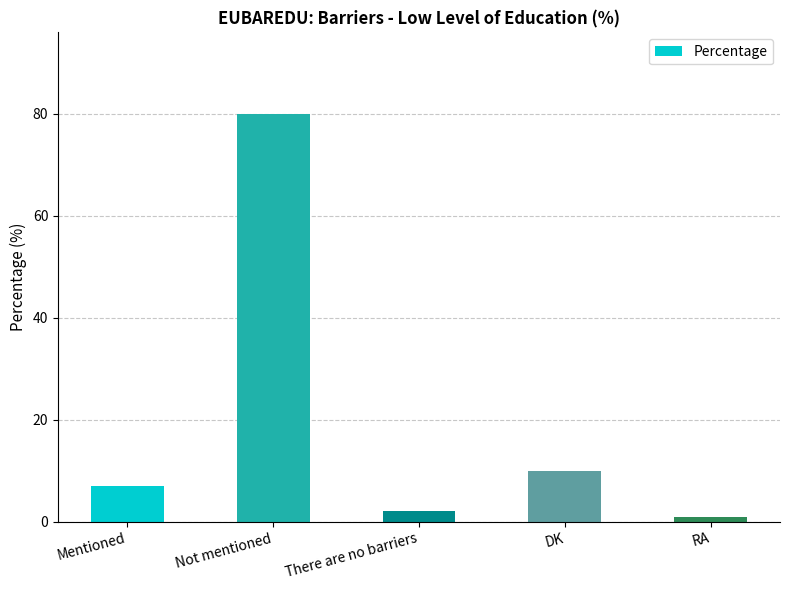

Reading right to left, extract all data points from this chart.

RA=1	DK=10	There are no barriers=2	Not mentioned=80	Mentioned=7